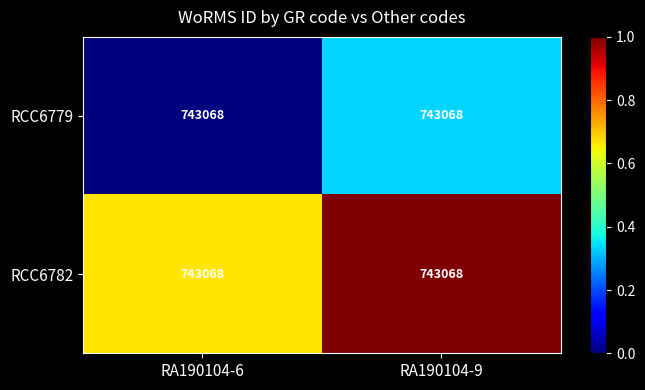

Reading right to left, extract all data points from this chart.

RCC6779: RA190104-9=743068.0	RA190104-6=743068.0
RCC6782: RA190104-9=743068.0	RA190104-6=743068.0